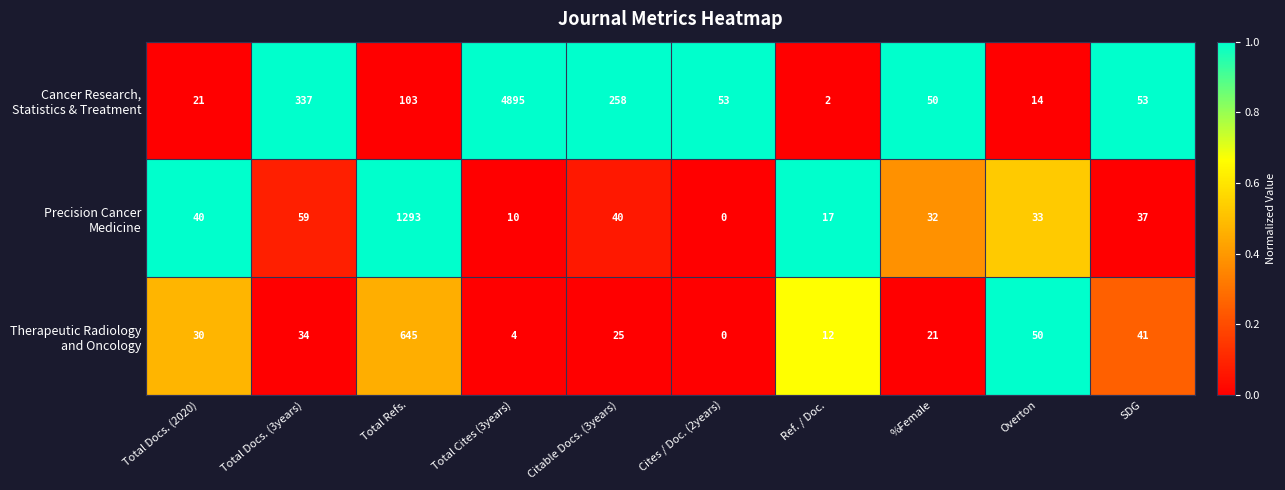

What is the difference between the highest and lowest values at SDG?

16